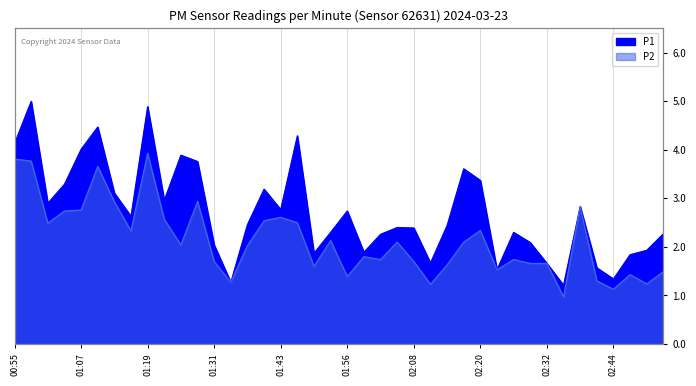

What is the difference between the maximum and second lowest values in the P2 series?

2.8